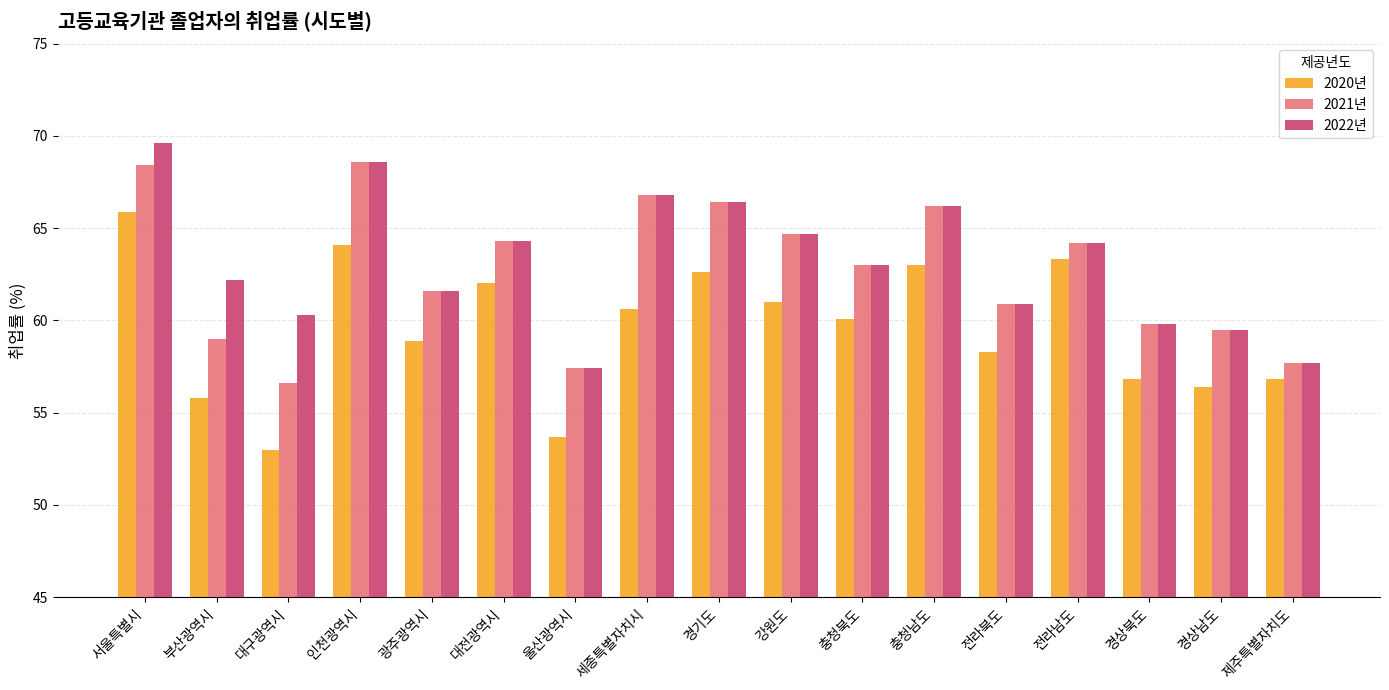

What is the greatest value displayed?

69.6